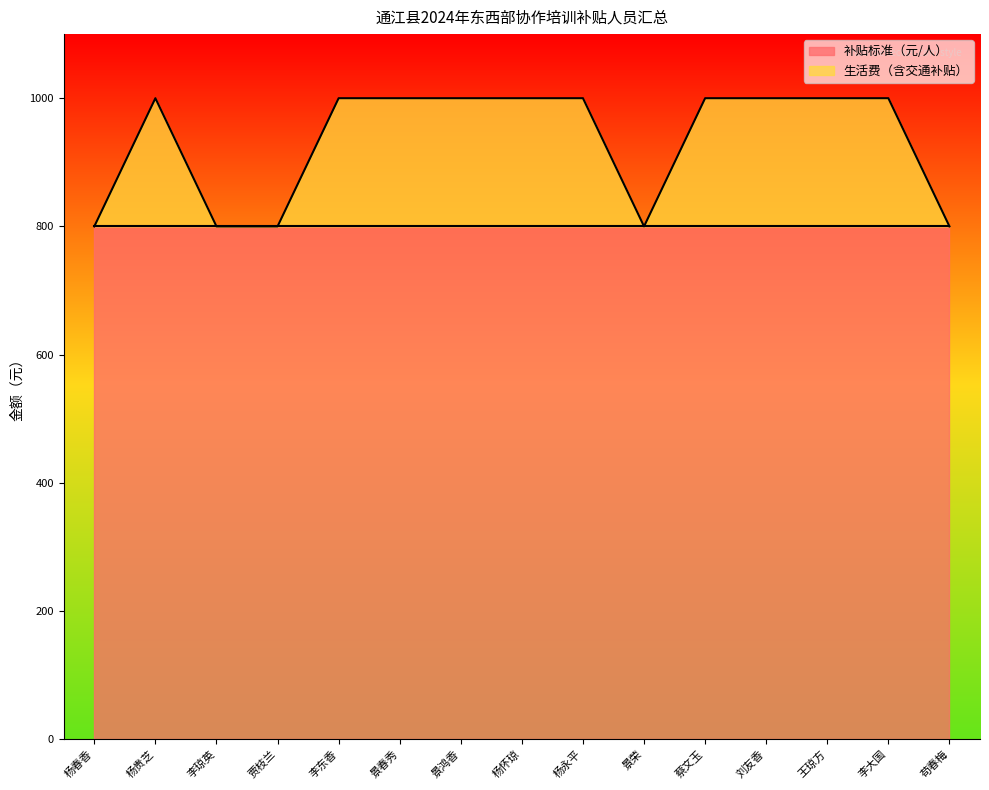

The value of 补贴标准（元/人） at 杨贵芝 is 1193. True or false?

False